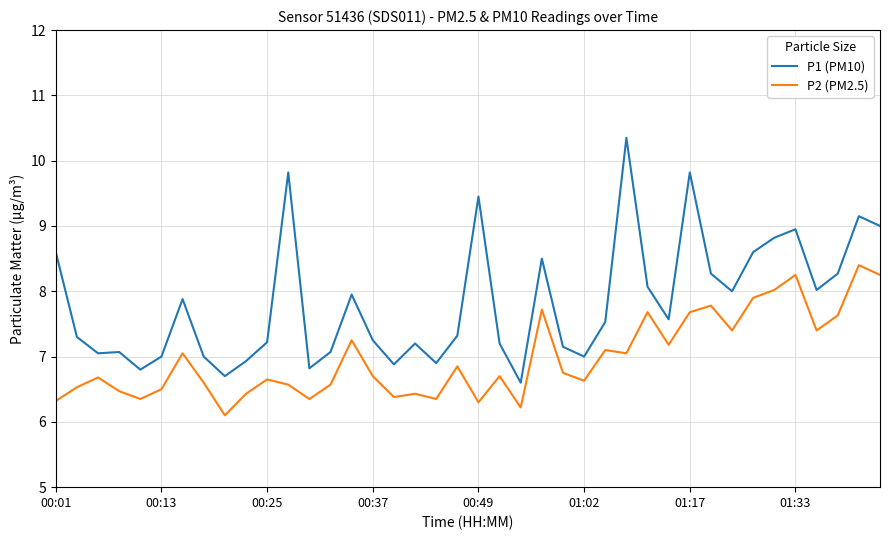

Rank the series by their average value, from lowest to highest.

P2 (PM2.5), P1 (PM10)